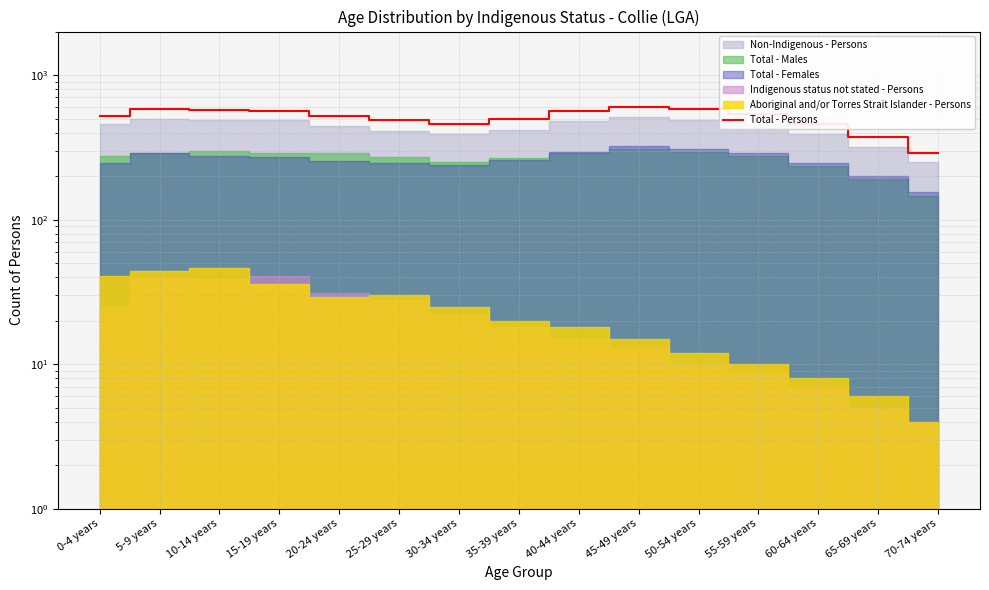

Reading left to right, what are all the values shown in this chart?

522	581	574	563	522	490	462	500	565	600	580	540	460	375	290